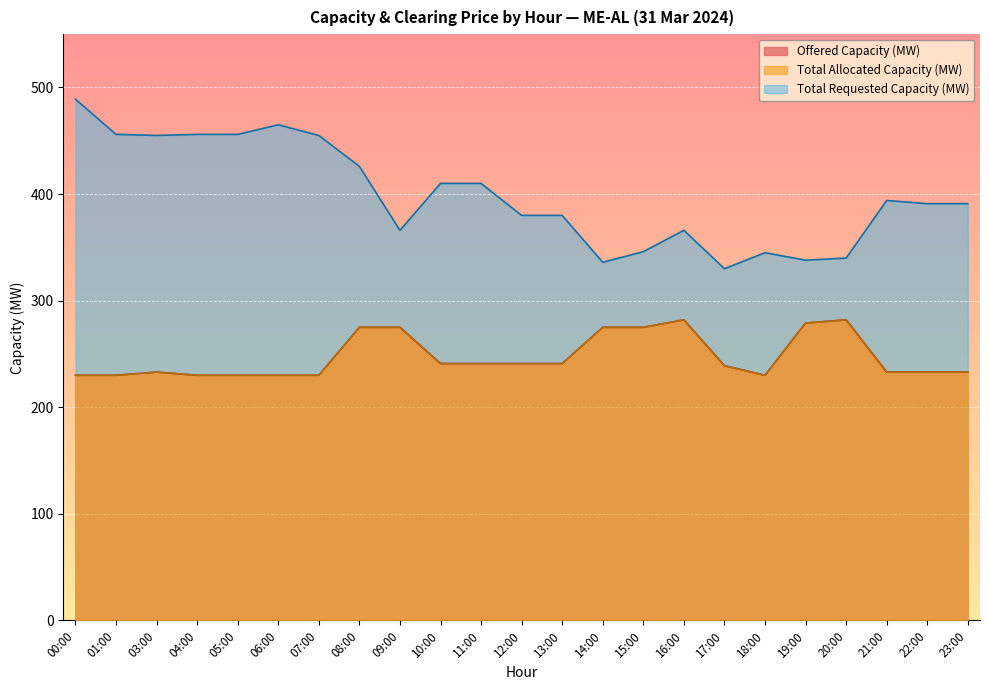

At which label does Offered Capacity (MW) first exceed 239?

08:00